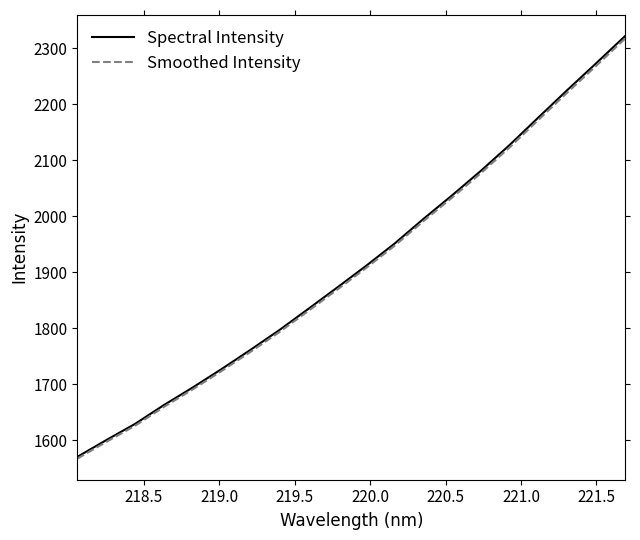

What is the maximum value shown in the chart?

2321.9